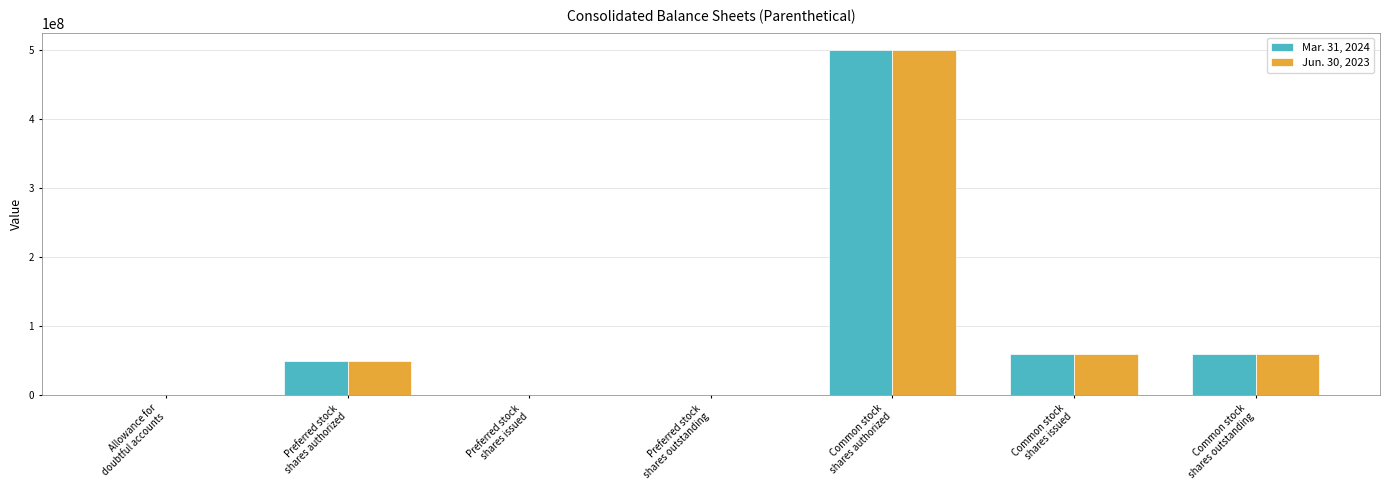

What is the greatest value displayed?

500000000